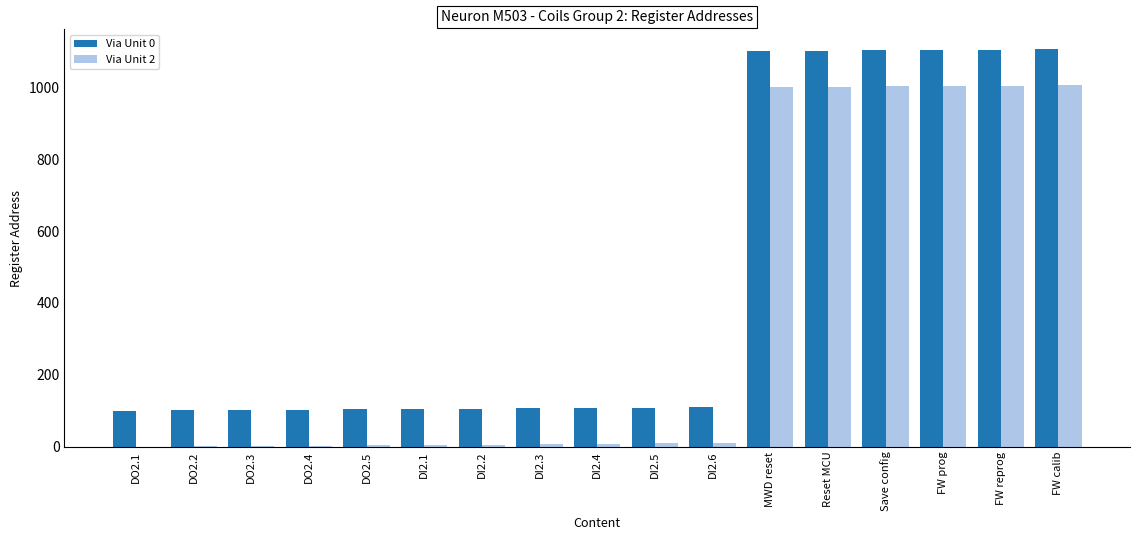

What is the total value across all series at FW prog?

2108